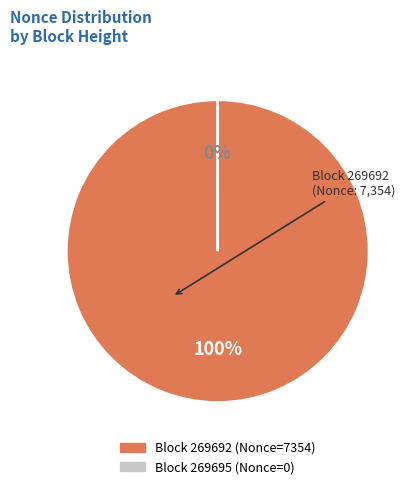

Does any single category account for the majority?

Yes